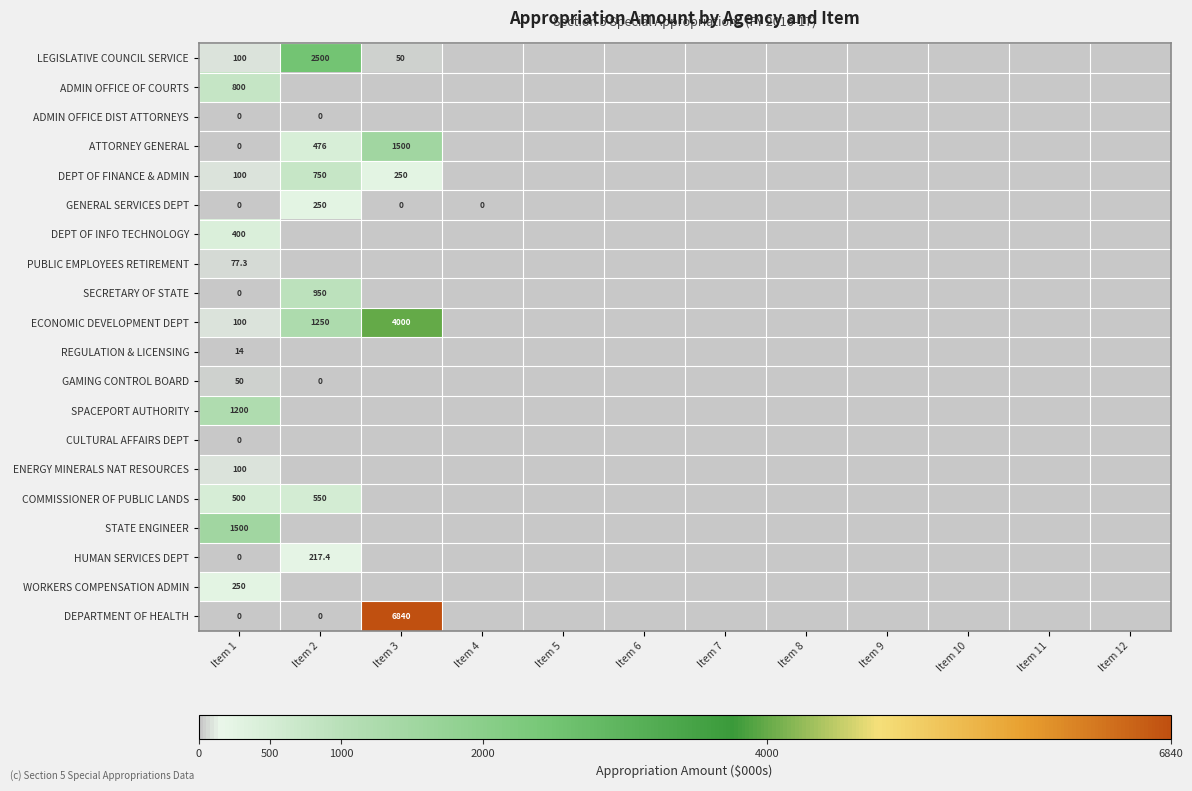

At which category is the sum across all series the highest?

Item 3